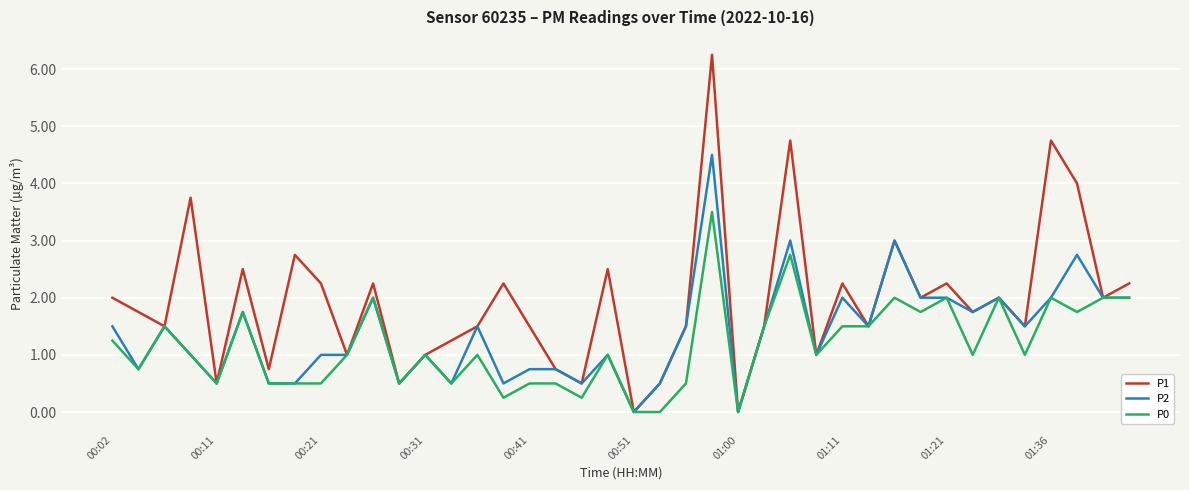

Rank the series by their average value, from highest to lowest.

P1, P2, P0